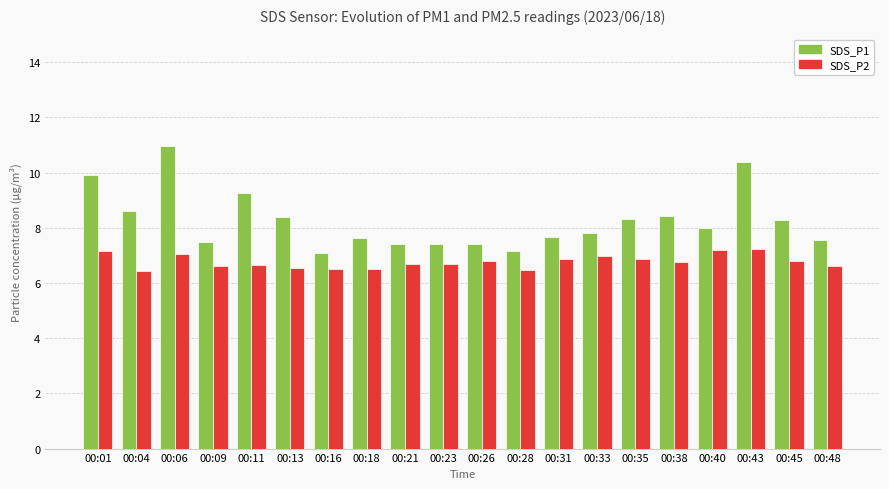

At which category is the sum across all series the highest?

00:06